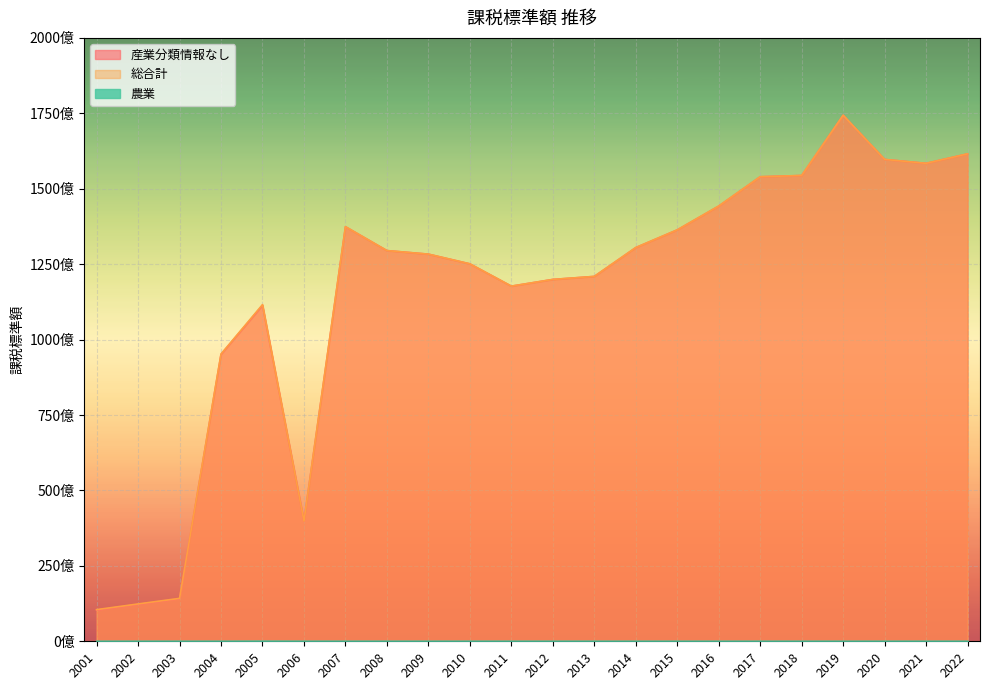

At which category does the chart reach its minimum across all series?

2001